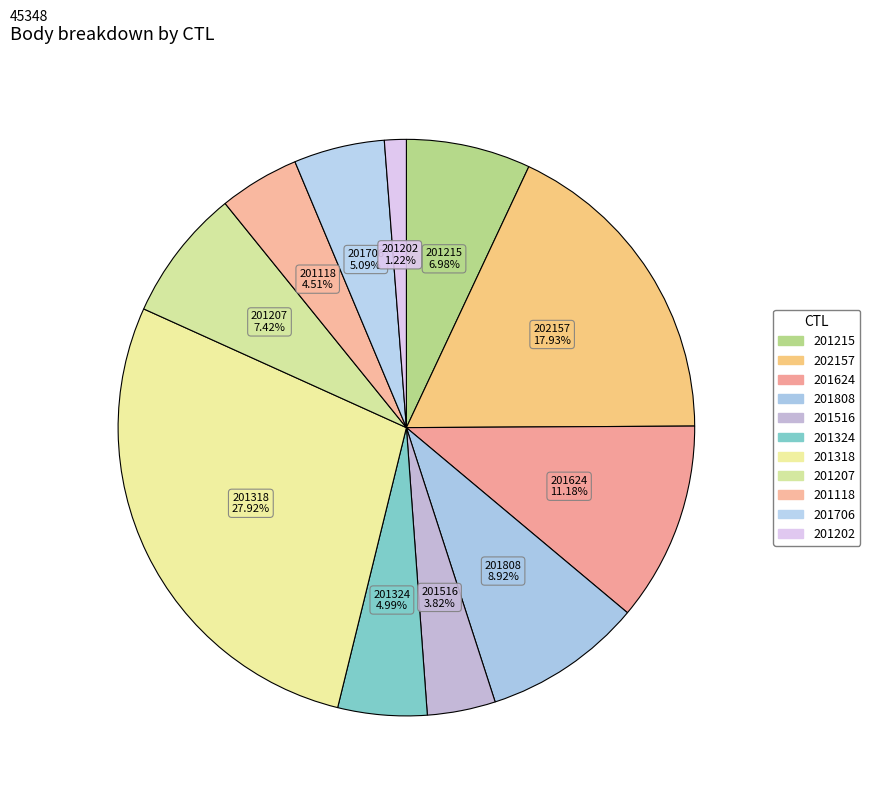

Rank the categories by value from highest to lowest.

201318, 202157, 201624, 201808, 201207, 201215, 201706, 201324, 201118, 201516, 201202